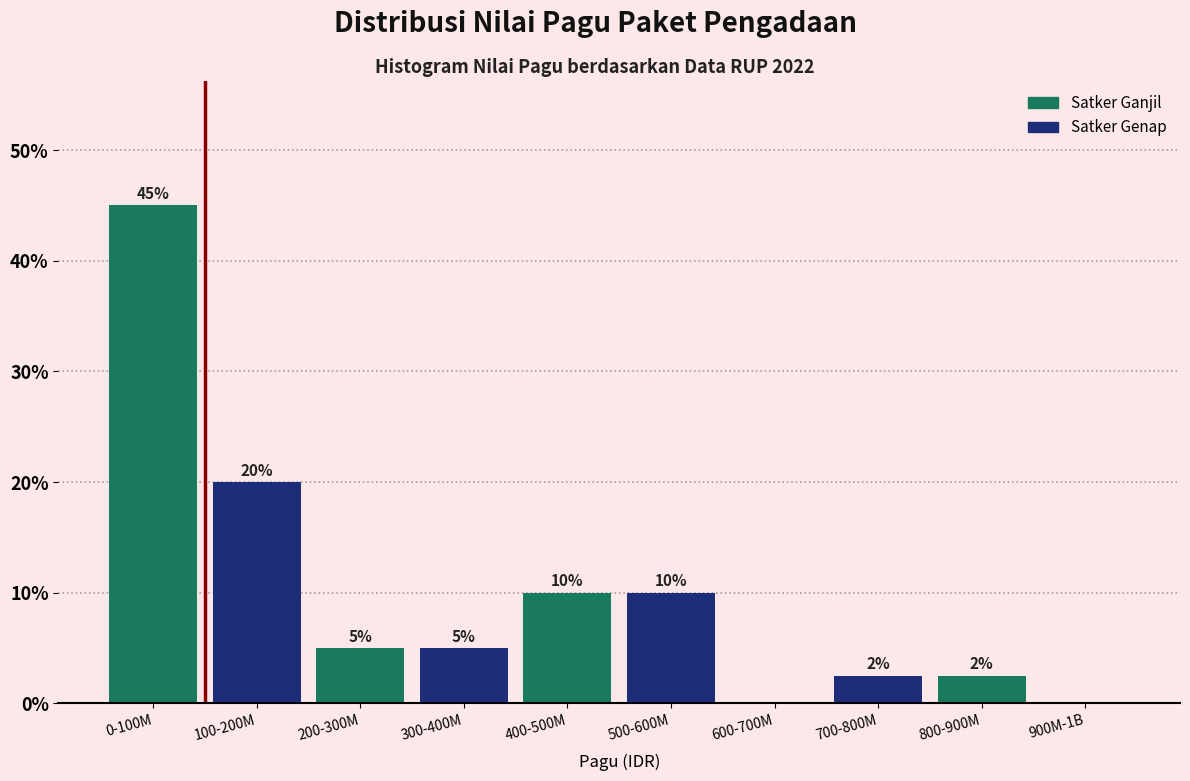

At which label is the value closest to 22?

100-200M